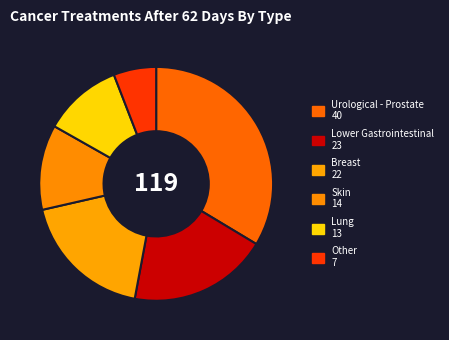

To the nearest percent, what is the difference between the largest and smallest slice percentages?

28%